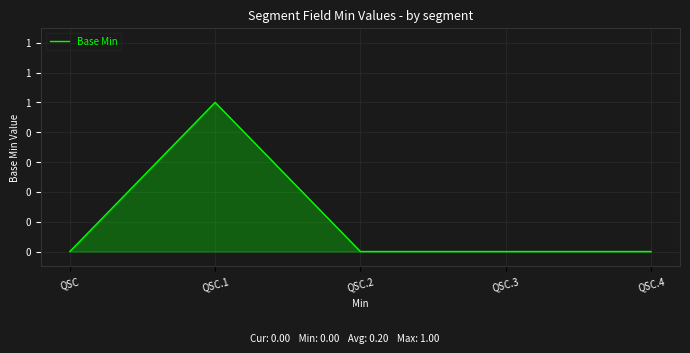

What position from the right is QSC?

5